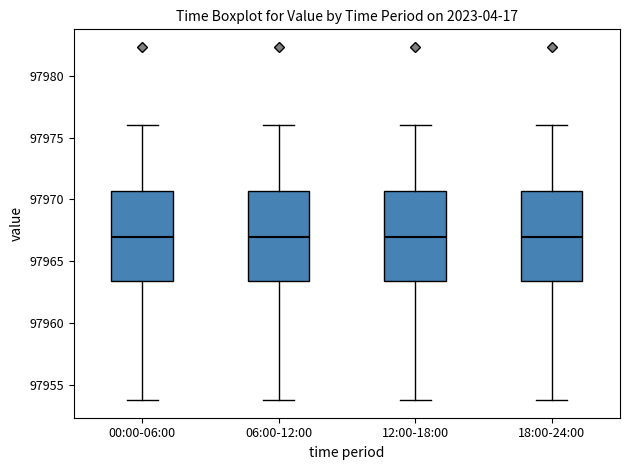

Where does the lower whisker of the box for 06:00-12:00 end on the y-axis? The values are not printed on the chart, so give them approximately, as read against the axis.

97954.0